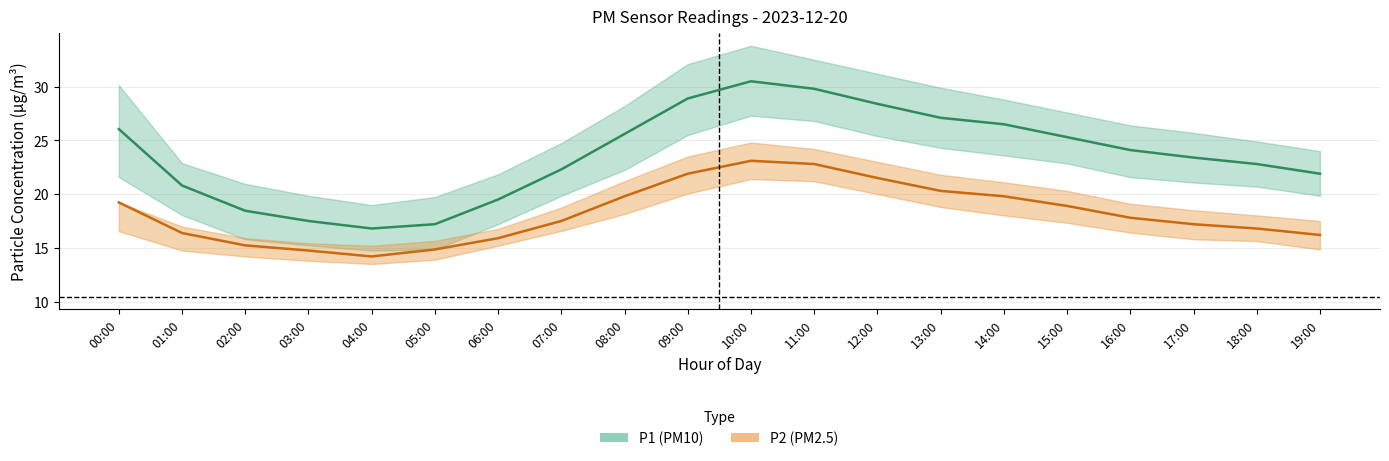

Which label corresponds to the largest value in the chart?

10:00